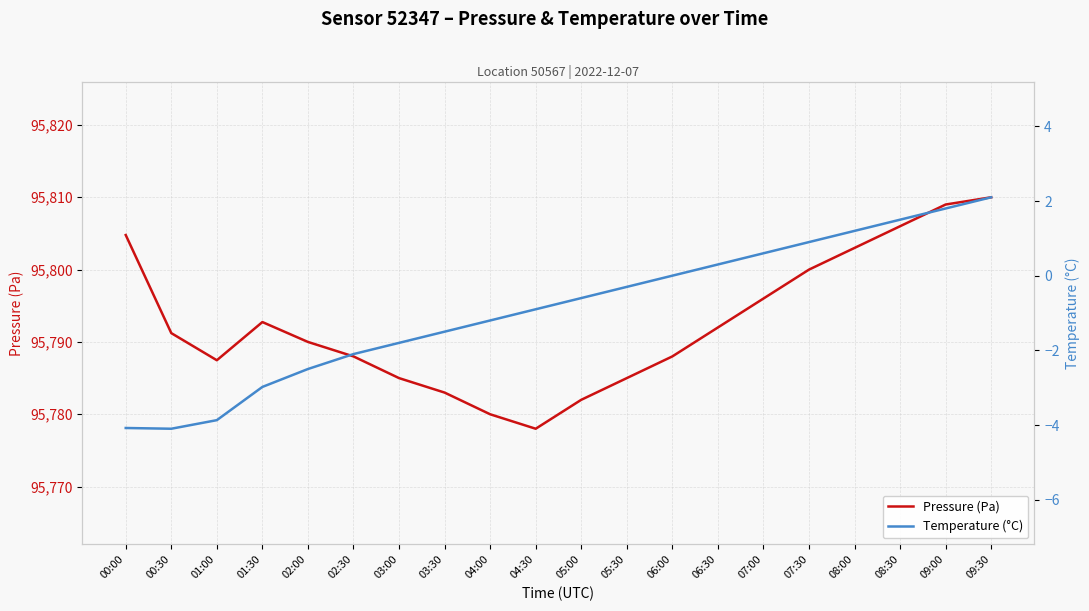

What is the difference between the Pressure (Pa) values at 02:30 and 05:30?

3.0